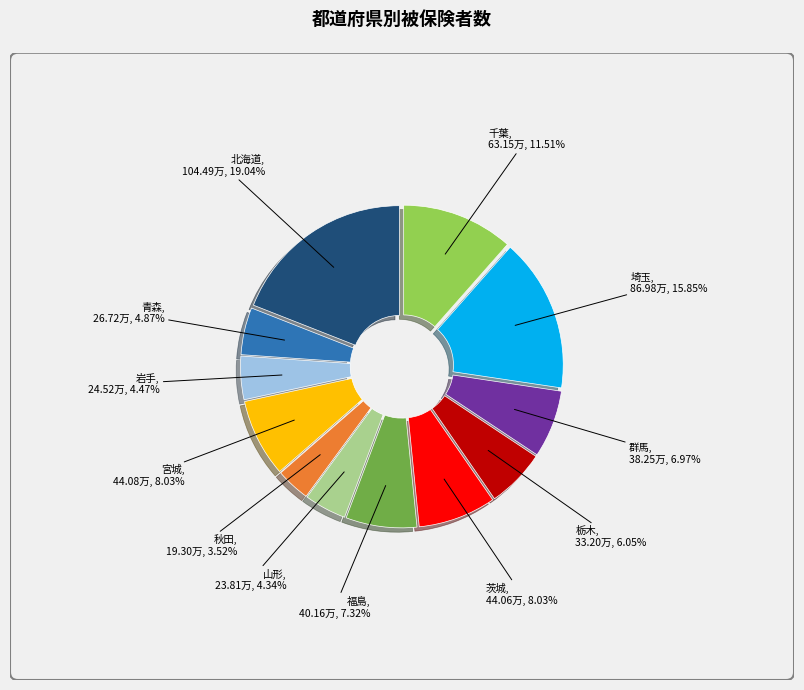

Is there a majority slice in this chart?

No